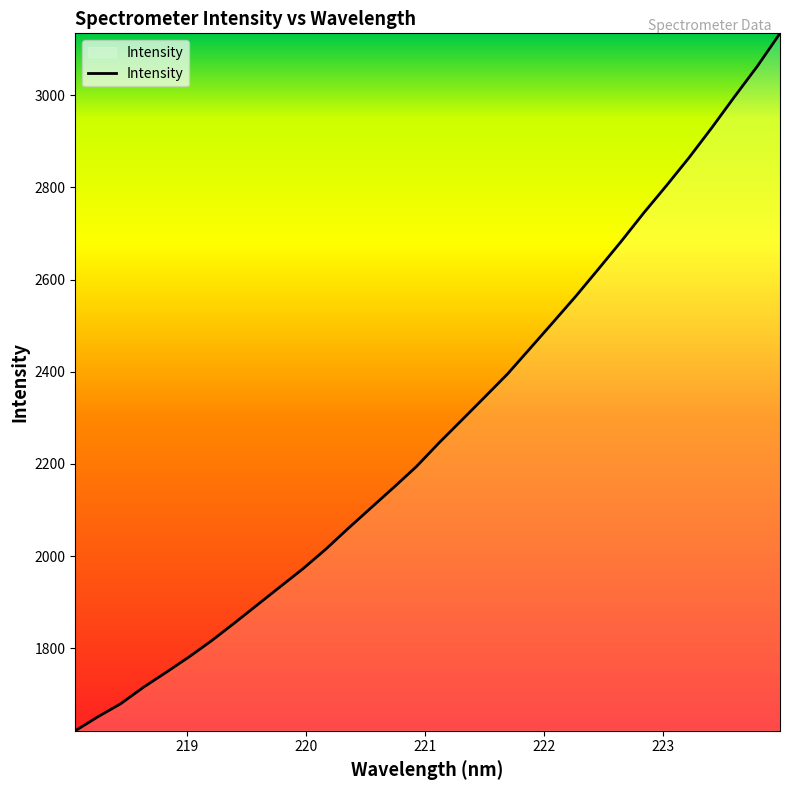

What is the smallest value displayed?

1621.1